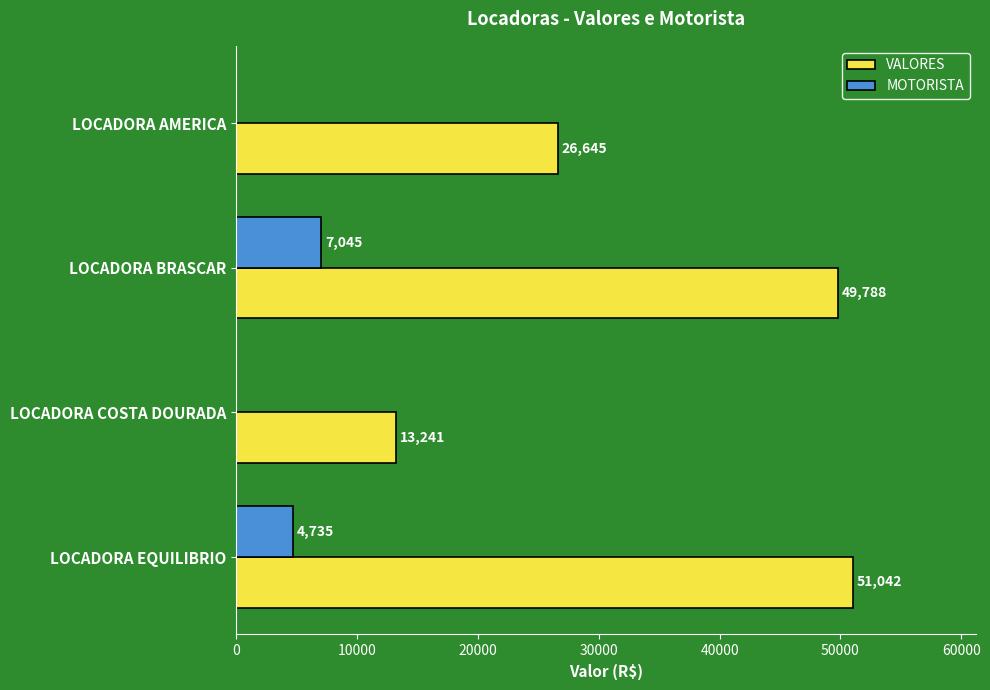

Is the value of VALORES at LOCADORA COSTA DOURADA greater than the value of MOTORISTA at LOCADORA AMERICA?

Yes